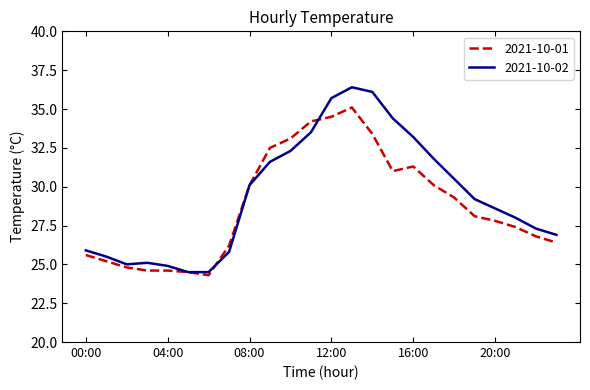

Reading left to right, extract all data points from this chart.

2021-10-01: 25.6	25.2	24.8	24.6	24.6	24.5	24.3	26.2	30.1	32.5	33.1	34.2	34.5	35.1	33.4	31.0	31.3	30.1	29.3	28.1	27.8	27.4	26.8	26.4
2021-10-02: 25.9	25.5	25.0	25.1	24.9	24.5	24.5	25.8	30.1	31.6	32.3	33.5	35.7	36.4	36.1	34.4	33.2	31.8	30.5	29.2	28.6	28.0	27.3	26.9